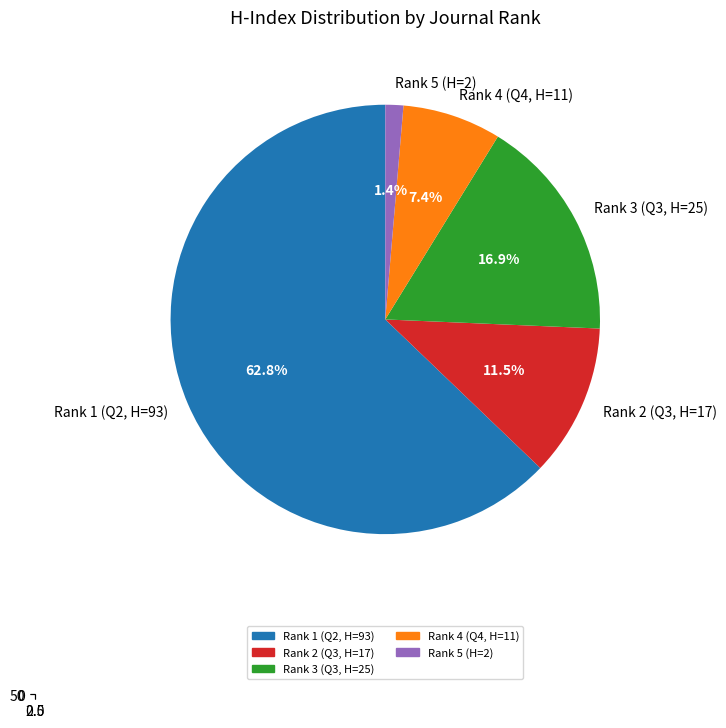

Count the number of slices in the pie.

5